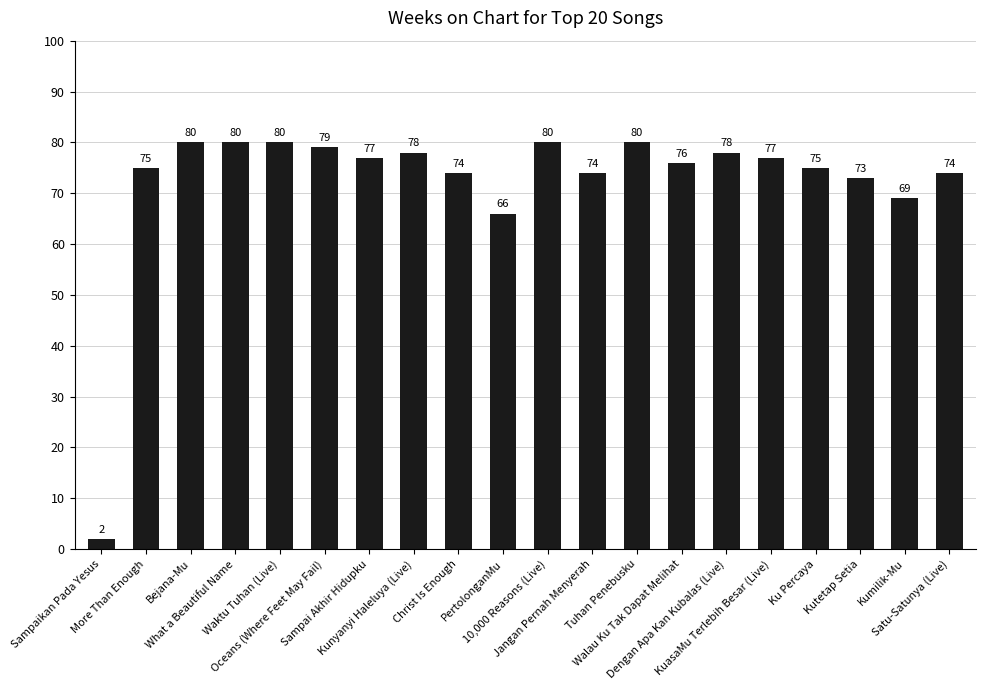

What is the value of the 14th bar from the left?

76